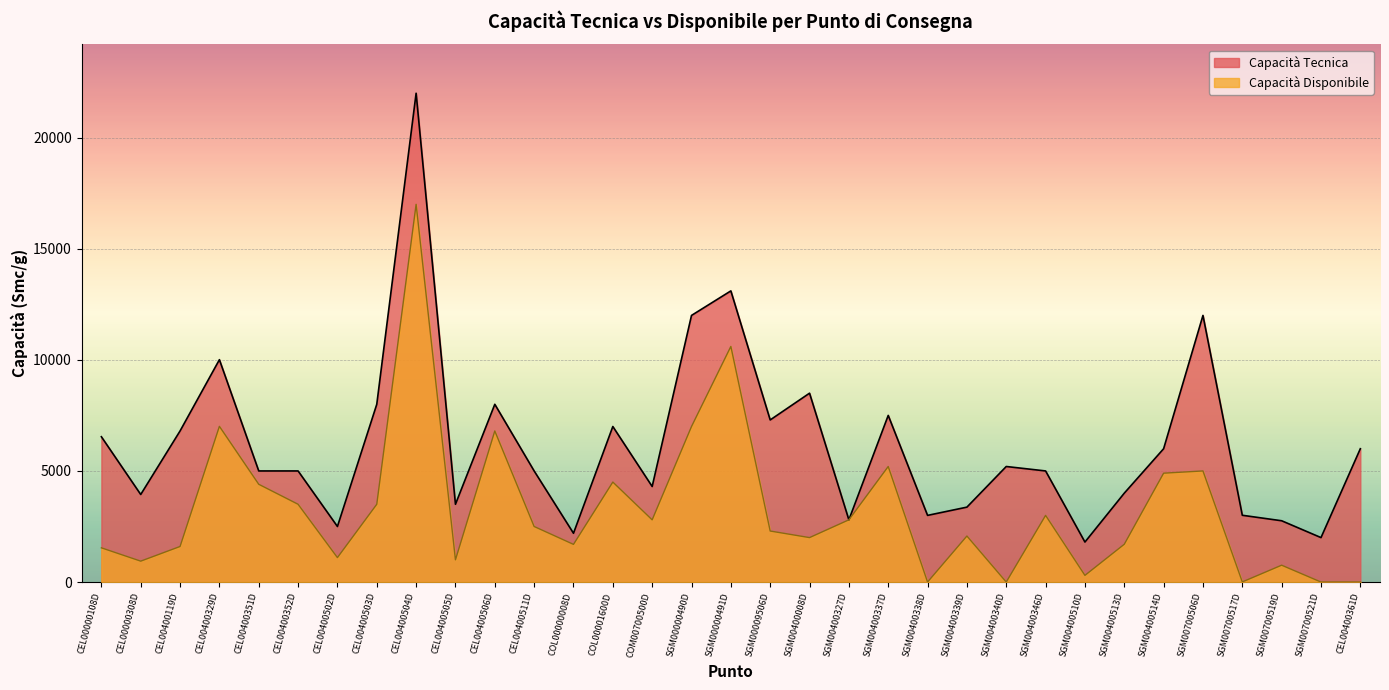

Reading left to right, transcribe all the data shown in this chart.

Capacità Tecnica: 6540	3940	6800	10008	5000	5000	2500	8000	22000	3500	8000	5000	2195	7000	4300	12000	13104	7296	8500	2800	7500	3000	3371	5200	5000	1800	4000	6000	12000	3005	2758	2000	6000
Capacità Disponibile: 1540	940	1600	7008	4400	3500	1100	3500	17000	1000	6800	2500	1695	4500	2800	7000	10604	2296	2000	2800	5200	0	2071	0	3000	300	1700	4900	5000	5	758	0	0